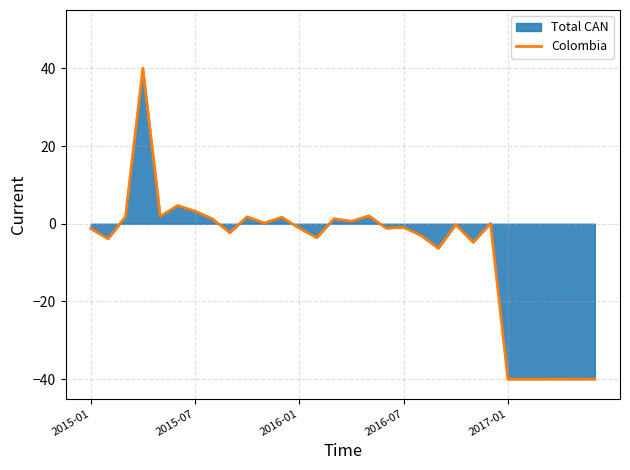

What is the lowest value of the Colombia series?

-40.0